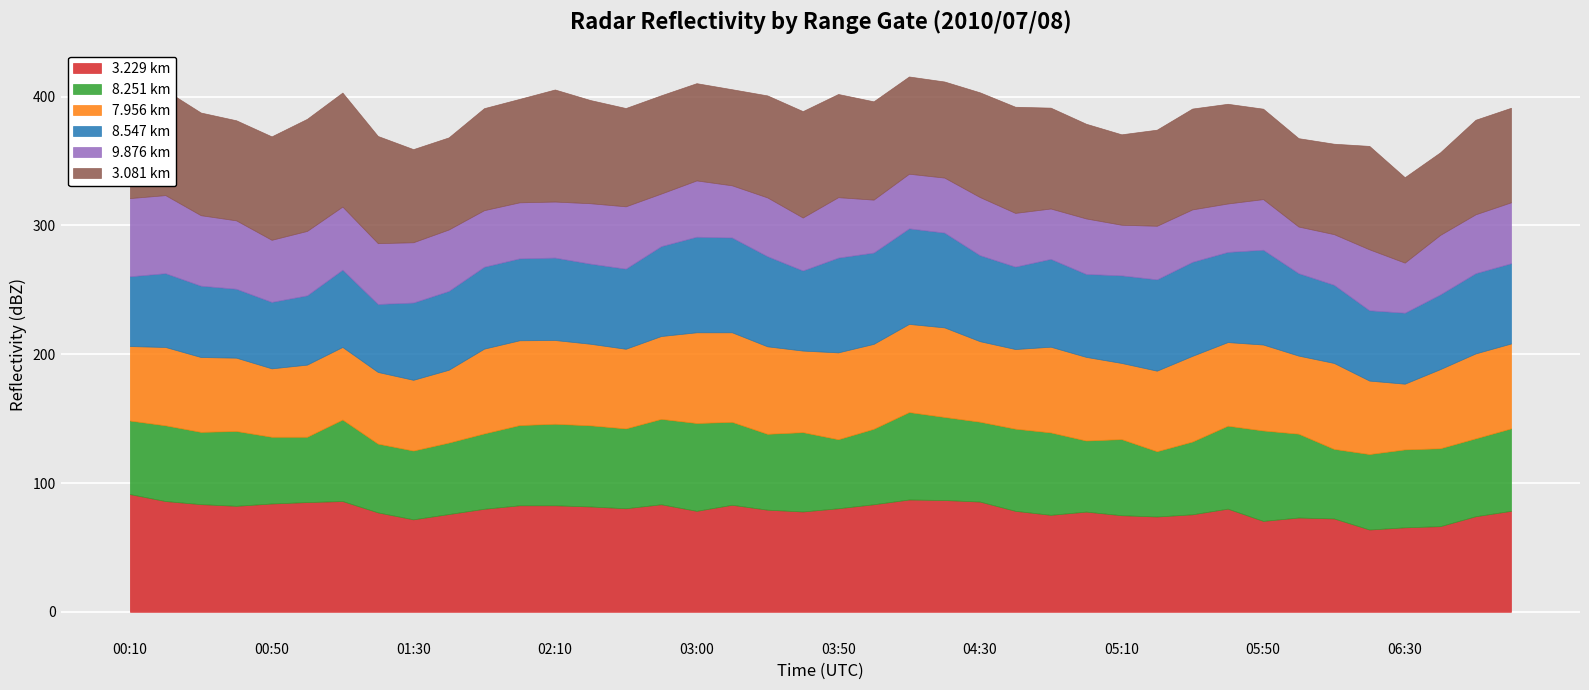

What is the average value of the 7.956 series?

62.5